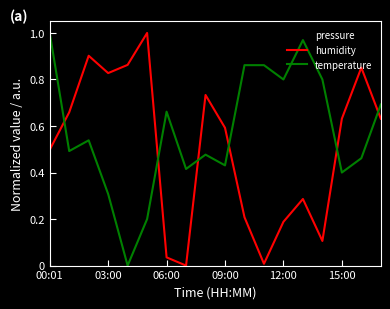

Which series has the largest total across all categories?

temperature